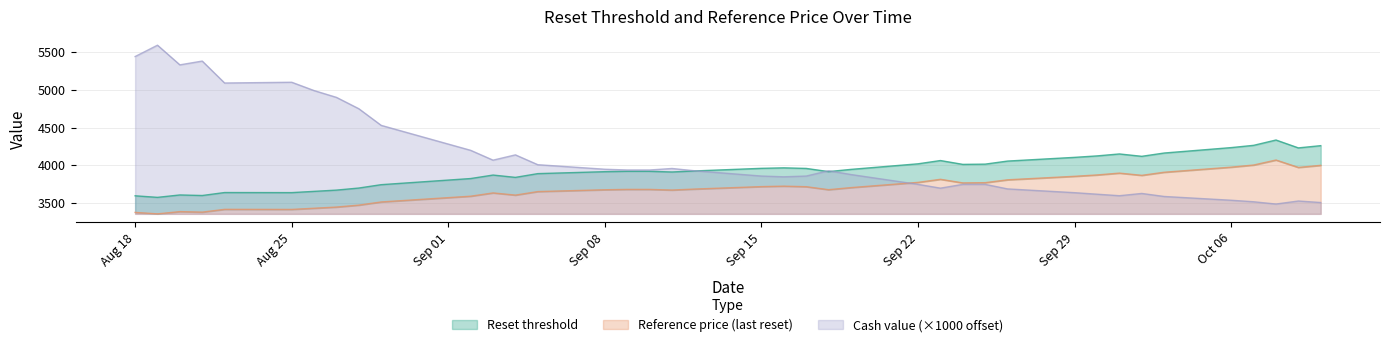

Which series has the largest total across all categories?

Reset threshold